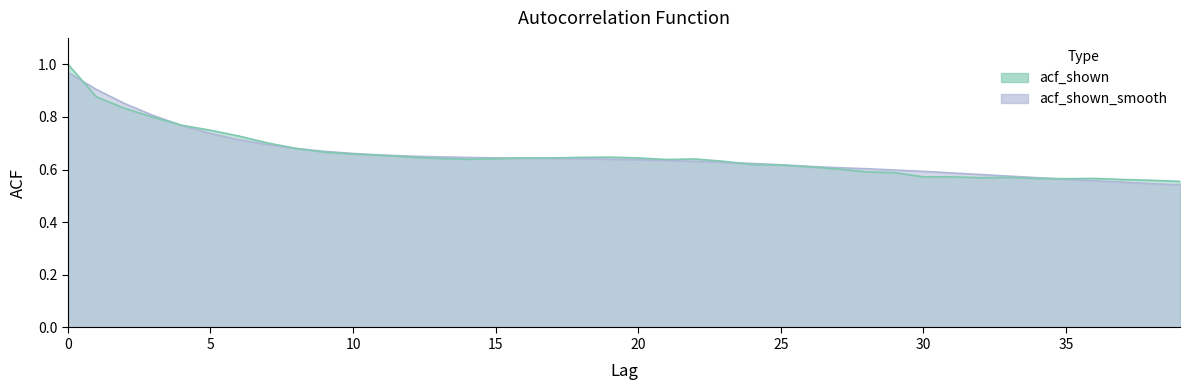

Is it true that acf_shown_smooth equals 0.8 at 4?

True